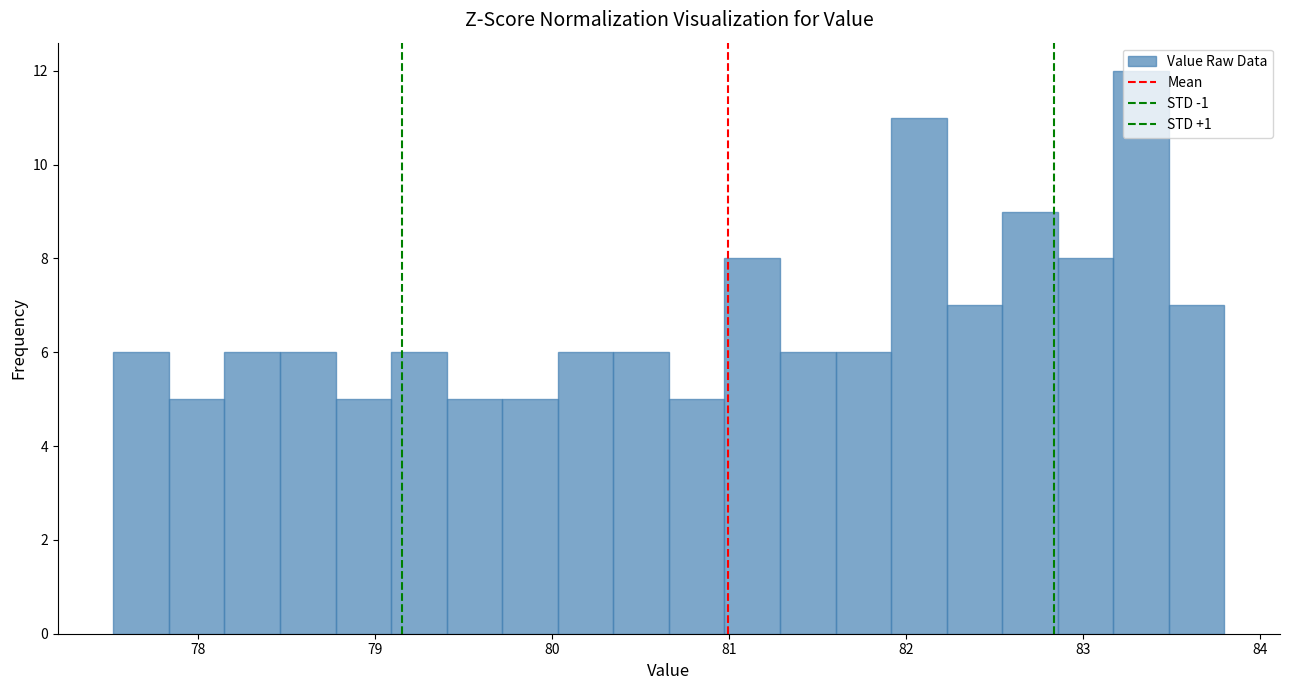

Around what value on the x-axis is the tallest bar? Give the approximate position of its centre, as read against the axis.

83.3